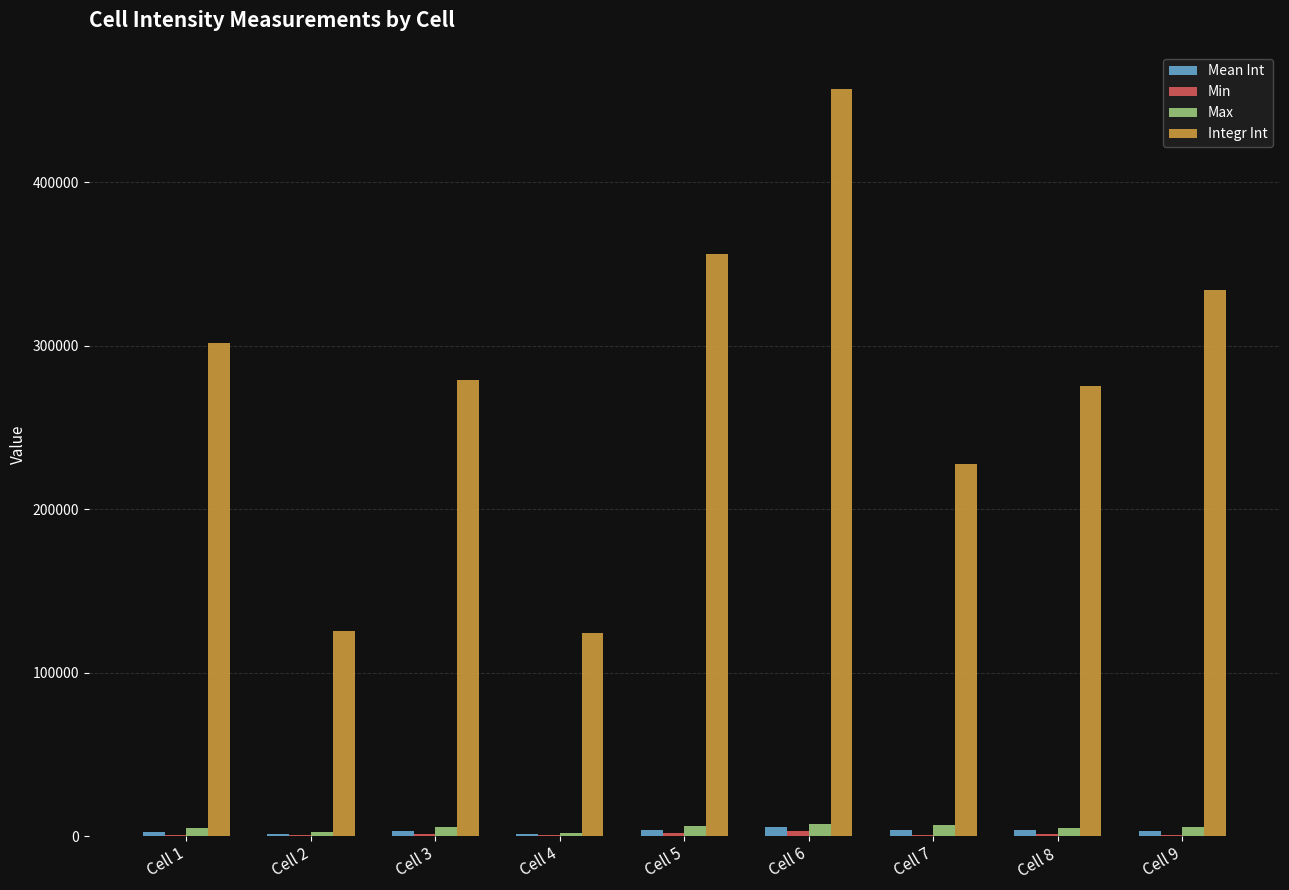

Between Cell 6 and Cell 8, which series saw the biggest shift?

Integr Int